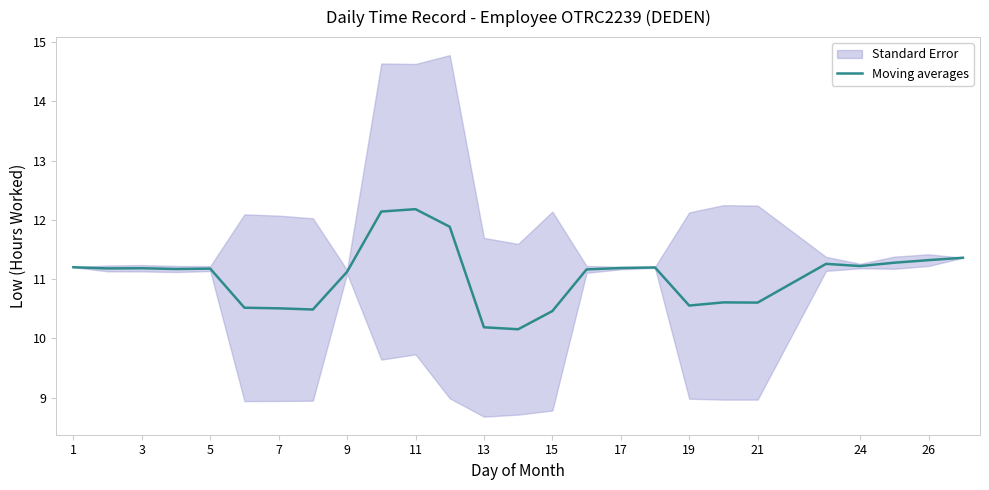

What is the highest value of the Moving averages series?

12.2